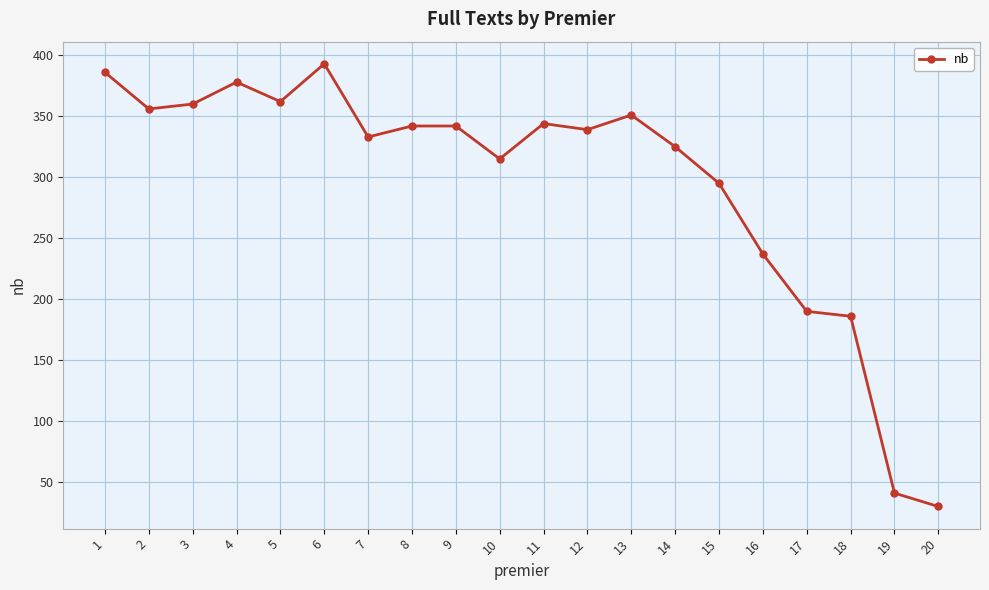

Which has a higher value, 7 or 13?

13